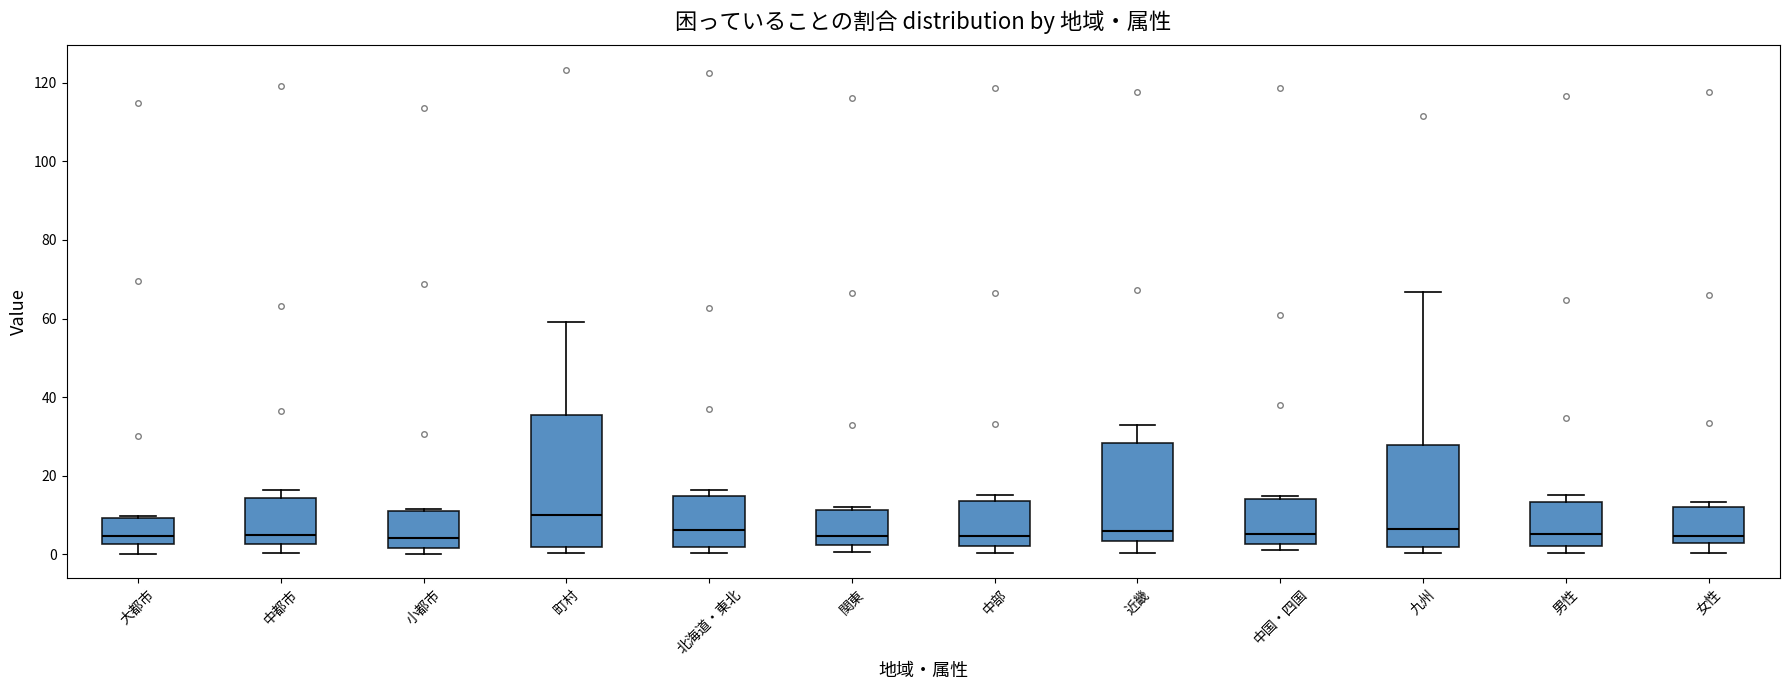

Reading left to right, transcribe this box plot: for each box, give where its median line is, the range the box spans, and where its two whiskers end, as read against the y-axis. The values are not printed on the chart, so give them approximately, as read against the axis.

大都市: median 4, box 2 to 10, whiskers 0 to 10 (just above the box's upper edge)
中都市: median 6, box 2 to 14, whiskers 0 to 16
小都市: median 4, box 2 to 12, whiskers 0 to 12
町村: median 10, box 2 to 36, whiskers 0 to 60
北海道・東北: median 6, box 2 to 14, whiskers 0 to 16
関東: median 4, box 2 to 12, whiskers 0 to 12 (just above the box's upper edge)
中部: median 4, box 2 to 14, whiskers 0 to 16
近畿: median 6, box 4 to 28, whiskers 0 to 32
中国・四国: median 6, box 2 to 14, whiskers 2 (just below the box's lower edge) to 14 (just above the box's upper edge)
九州: median 6, box 2 to 28, whiskers 0 to 66
男性: median 6, box 2 to 14, whiskers 0 to 16
女性: median 4, box 2 to 12, whiskers 0 to 14